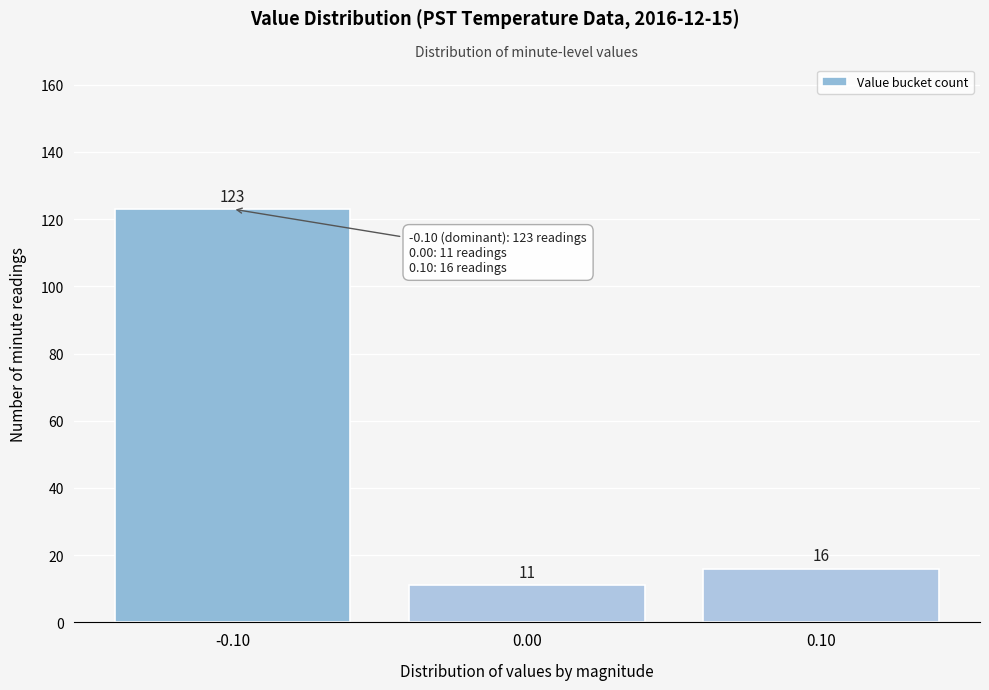

Reading right to left, extract all data points from this chart.

0.10=16	0.00=11	-0.10=123